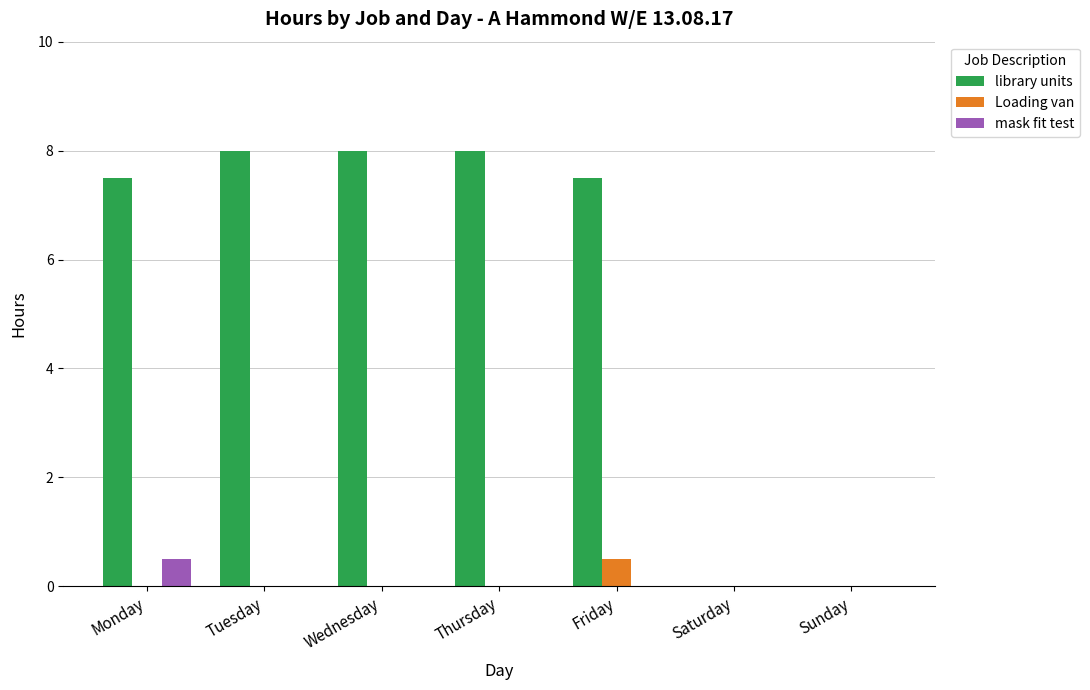

At which label does mask fit test reach its peak?

Monday